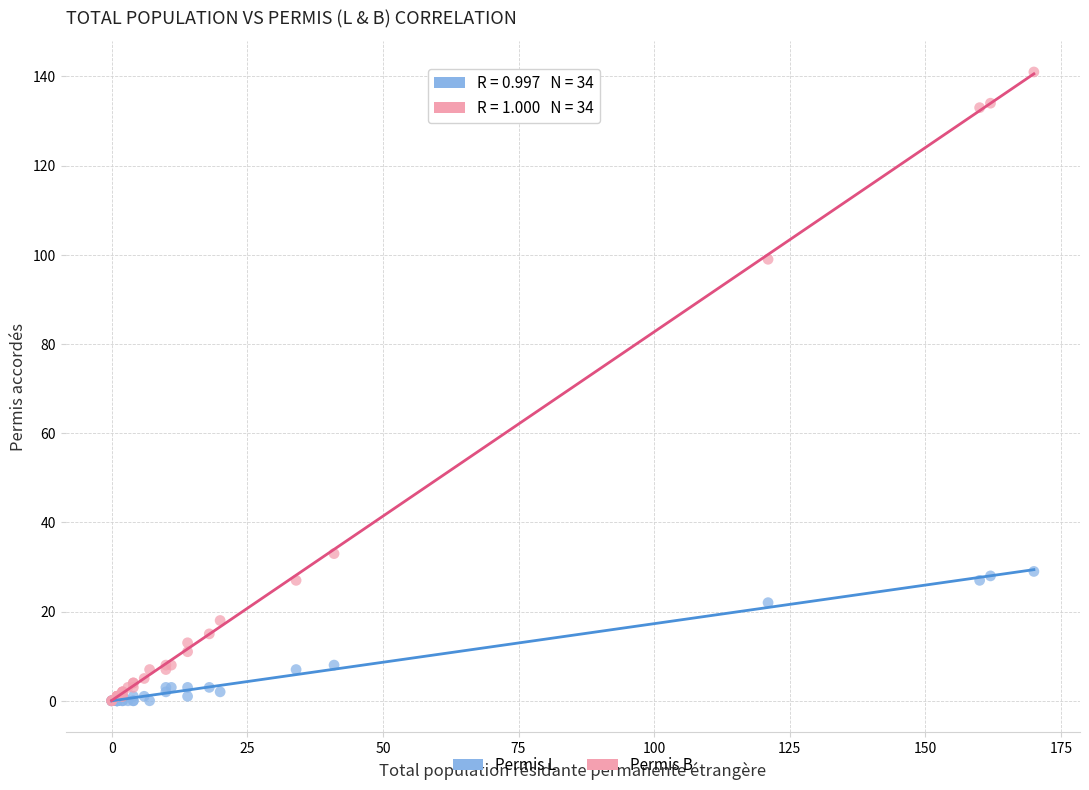

Across all series, what Y value is closest to 70?

99